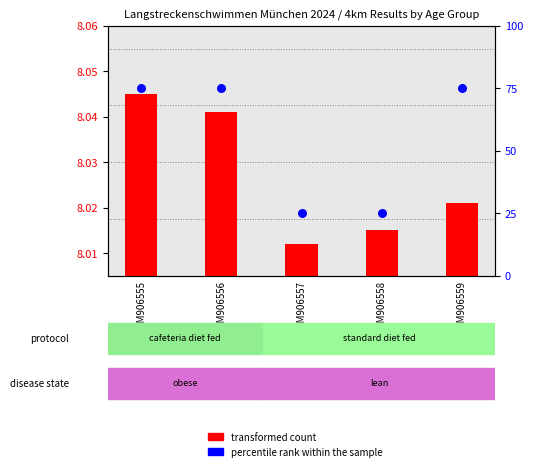

Which series reaches the minimum Y coordinate?

transformed count